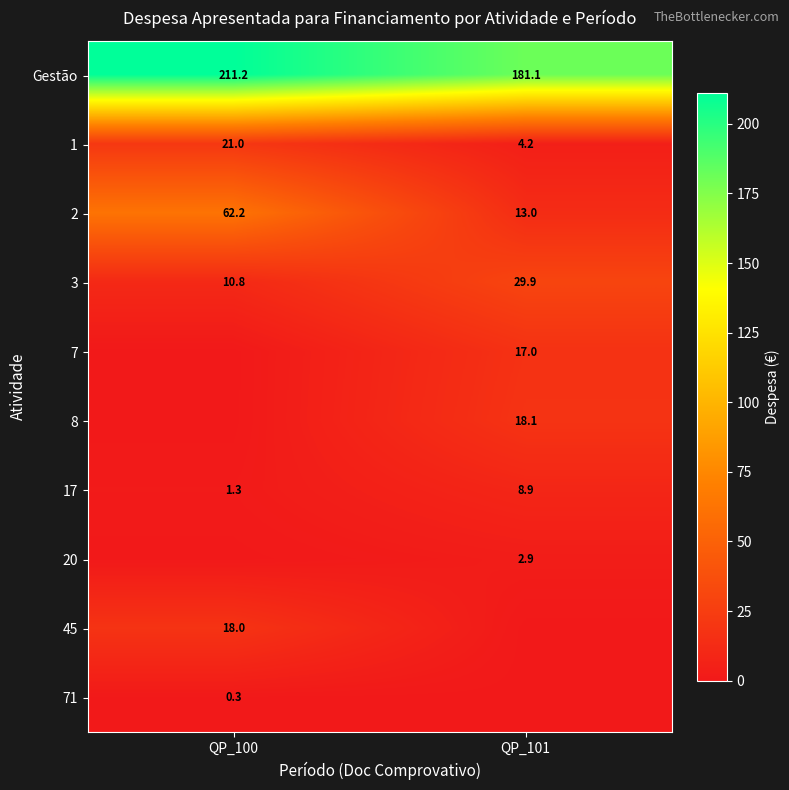

Is the value of 17 at QP_101 greater than the value of 71 at QP_100?

Yes